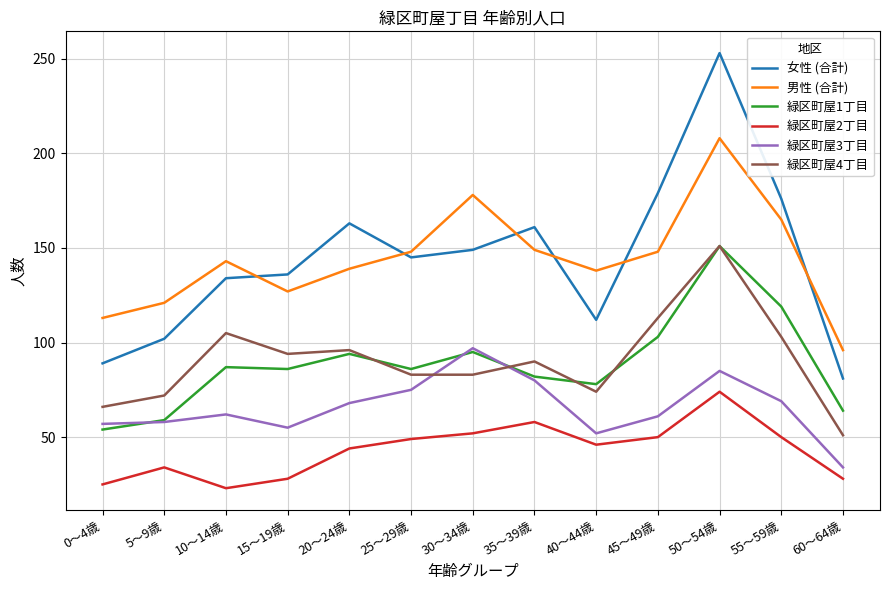

Which series has the largest range (max minus min)?

女性 (合計)